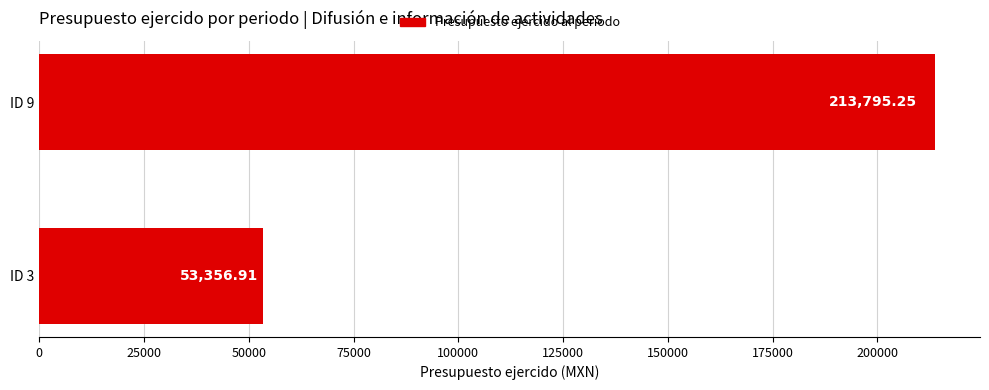

What is the change in value from ID 3 to ID 9?

+160438.3